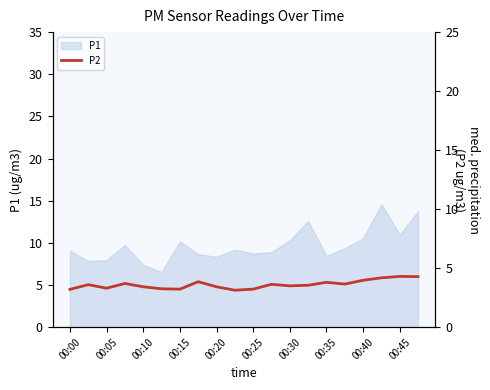

The P1 series shows 10.2 at 00:15. True or false?

True